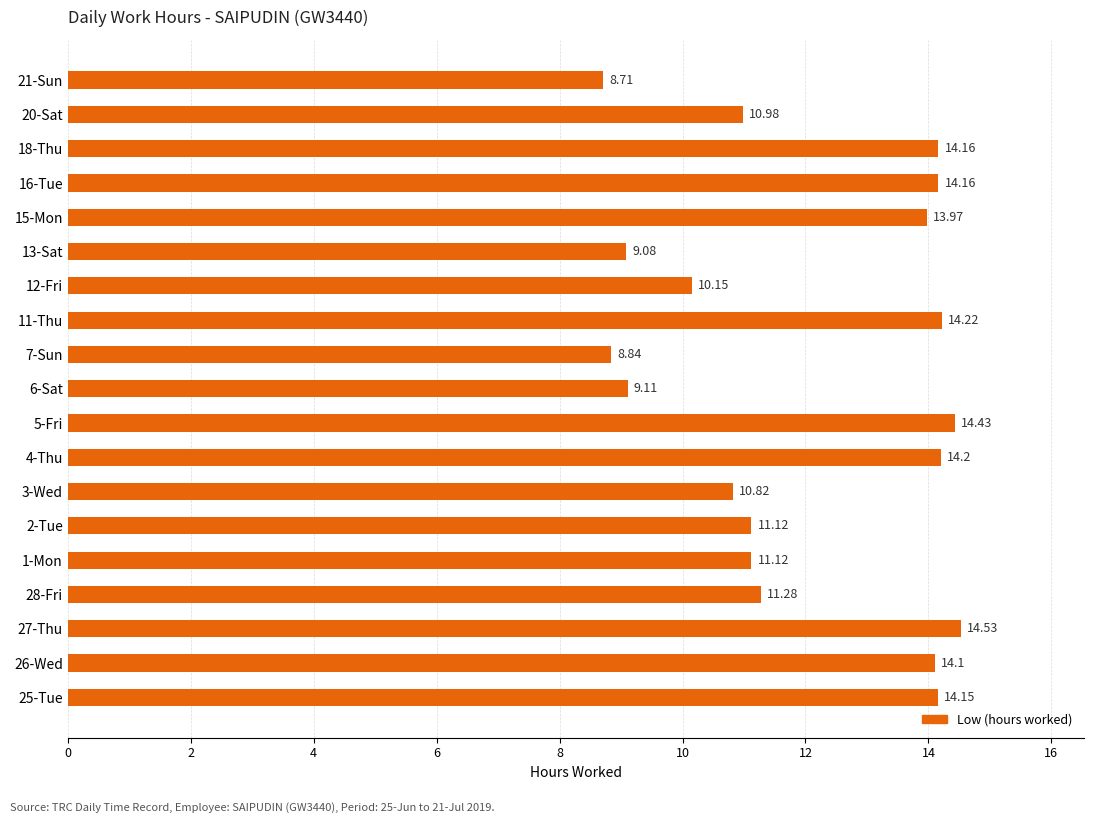

What is the difference between the maximum and second lowest values?

5.7